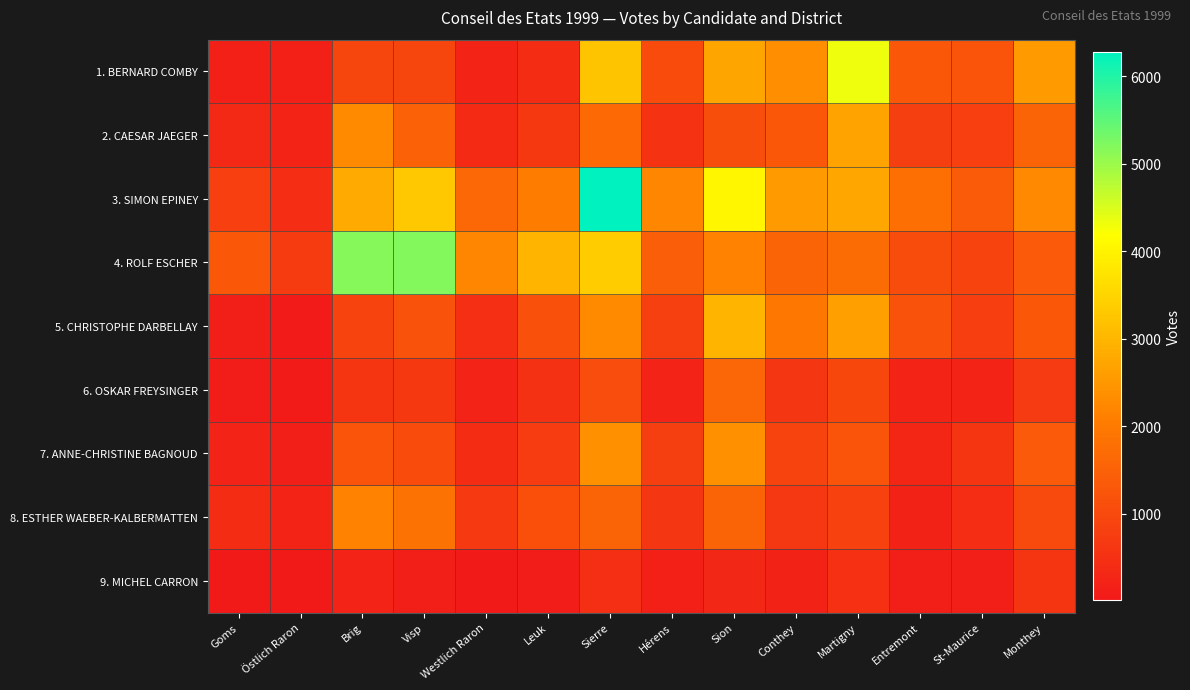

Reading left to right, transcribe all the data shown in this chart.

1. BERNARD COMBY: Goms=168	Östlich Raron=165	Brig=913	Visp=925	Westlich Raron=253	Leuk=404	Sierre=3226	Hérens=1054	Sion=2721	Conthey=2345	Martigny=4320	Entremont=1296	St-Maurice=1220	Monthey=2558
2. CAESAR JAEGER: Goms=357	Östlich Raron=248	Brig=2289	Visp=1511	Westlich Raron=374	Leuk=651	Sierre=1648	Hérens=556	Sion=1116	Conthey=1288	Martigny=2697	Entremont=795	St-Maurice=801	Monthey=1523
3. SIMON EPINEY: Goms=807	Östlich Raron=440	Brig=2811	Visp=3296	Westlich Raron=1639	Leuk=2060	Sierre=6272	Hérens=2224	Sion=4037	Conthey=2569	Martigny=2763	Entremont=1783	St-Maurice=1361	Monthey=2277
4. ROLF ESCHER: Goms=1288	Östlich Raron=705	Brig=5170	Visp=5197	Westlich Raron=2225	Leuk=2975	Sierre=3357	Hérens=1435	Sion=2154	Conthey=1526	Martigny=1724	Entremont=1076	St-Maurice=904	Monthey=1351
5. CHRISTOPHE DARBELLAY: Goms=140	Östlich Raron=62	Brig=886	Visp=1196	Westlich Raron=462	Leuk=1162	Sierre=2288	Hérens=822	Sion=2965	Conthey=1963	Martigny=2639	Entremont=1189	St-Maurice=779	Monthey=1299
6. OSKAR FREYSINGER: Goms=93	Östlich Raron=68	Brig=602	Visp=651	Westlich Raron=223	Leuk=514	Sierre=1092	Hérens=222	Sion=1604	Conthey=627	Martigny=964	Entremont=257	St-Maurice=245	Monthey=699
7. ANNE-CHRISTINE BAGNOUD: Goms=221	Östlich Raron=124	Brig=1216	Visp=1047	Westlich Raron=401	Leuk=734	Sierre=2379	Hérens=797	Sion=2382	Conthey=903	Martigny=1231	Entremont=275	St-Maurice=581	Monthey=1352
8. ESTHER WAEBER-KALBERMATTEN: Goms=417	Östlich Raron=246	Brig=2147	Visp=1854	Westlich Raron=682	Leuk=1136	Sierre=1558	Hérens=605	Sion=1562	Conthey=628	Martigny=841	Entremont=202	St-Maurice=442	Monthey=1007
9. MICHEL CARRON: Goms=17	Östlich Raron=17	Brig=218	Visp=147	Westlich Raron=44	Leuk=96	Sierre=464	Hérens=157	Sion=309	Conthey=203	Martigny=490	Entremont=140	St-Maurice=139	Monthey=569